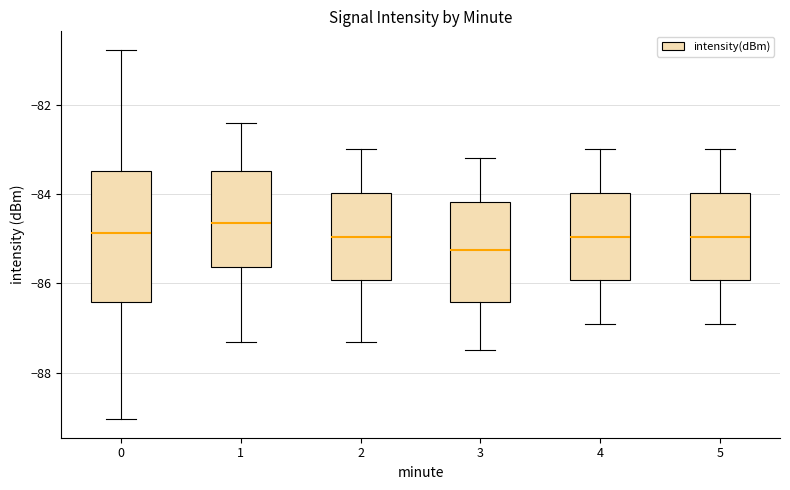

Reading left to right, read every box against the y-axis: the position of its median line, the range the box covers, and the ends of its whiskers. The values are not printed on the chart, so give them approximately, as read against the axis.

0: median -84.8, box -86.4 to -83.4, whiskers -89.0 to -80.8
1: median -84.6, box -85.6 to -83.4, whiskers -87.2 to -82.4
2: median -85.0, box -86.0 to -84.0, whiskers -87.2 to -83.0
3: median -85.2, box -86.4 to -84.2, whiskers -87.4 to -83.2
4: median -85.0, box -86.0 to -84.0, whiskers -86.8 to -83.0
5: median -85.0, box -86.0 to -84.0, whiskers -86.8 to -83.0